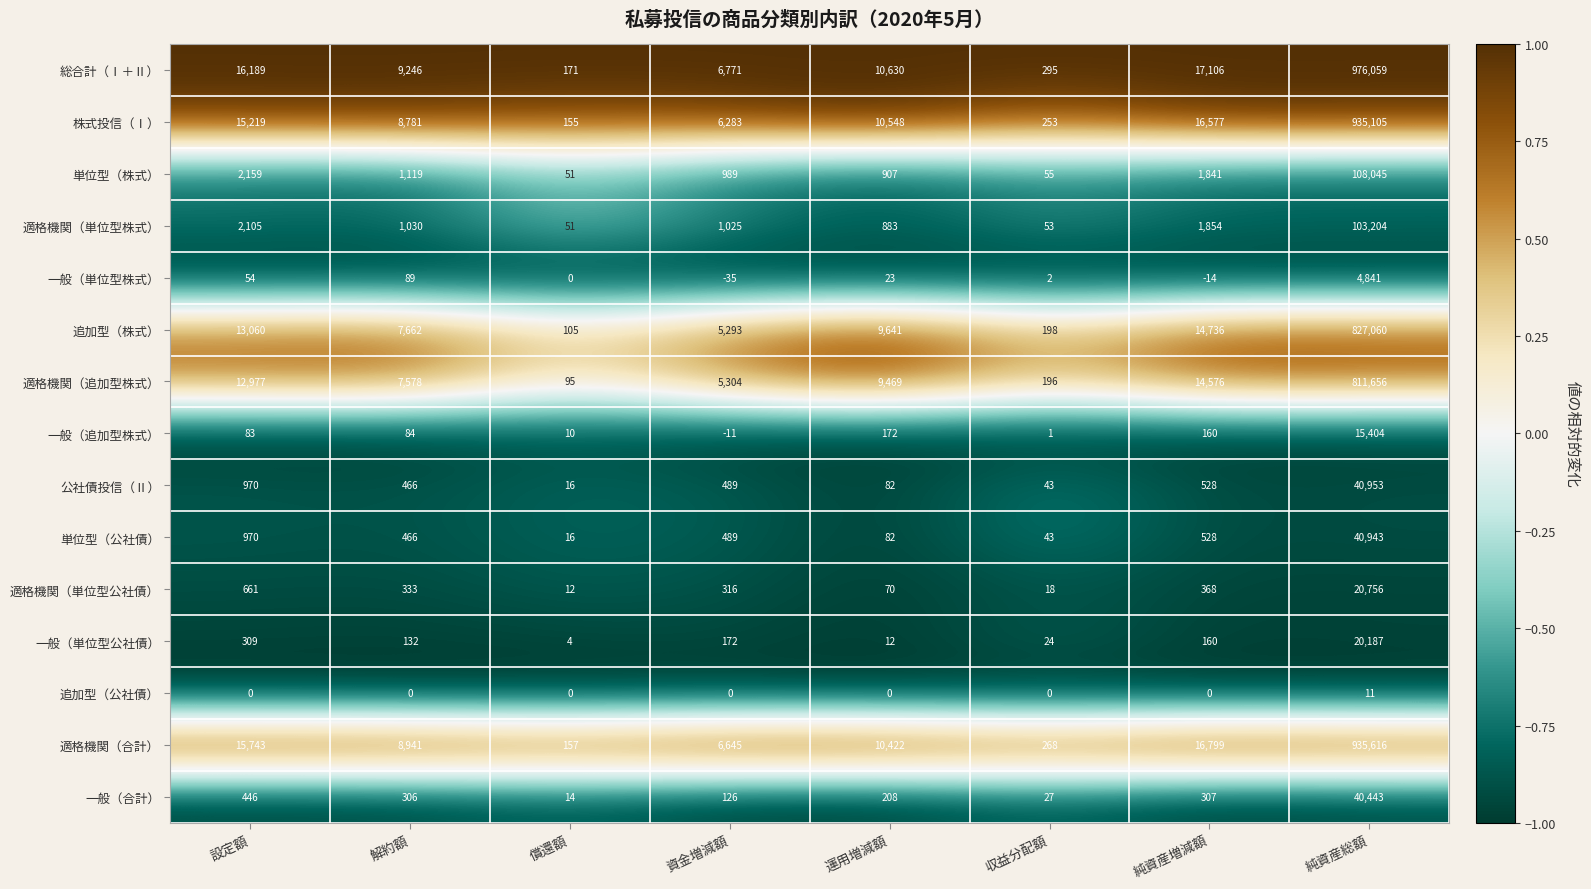

List the series in order of their peak value, highest first.

総合計（Ⅰ＋Ⅱ）, 適格機関（合計）, 株式投信（Ⅰ）, 追加型（株式）, 適格機関（追加型株式）, 単位型（株式）, 適格機関（単位型株式）, 公社債投信（Ⅱ）, 単位型（公社債）, 一般（合計）, 適格機関（単位型公社債）, 一般（単位型公社債）, 一般（追加型株式）, 一般（単位型株式）, 追加型（公社債）